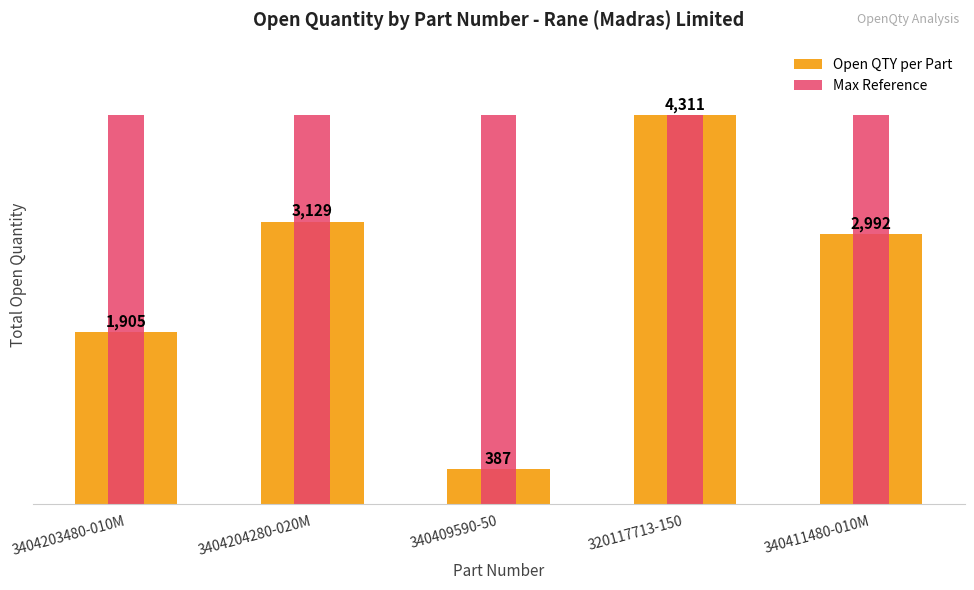

Count the number of categories in the chart.

5